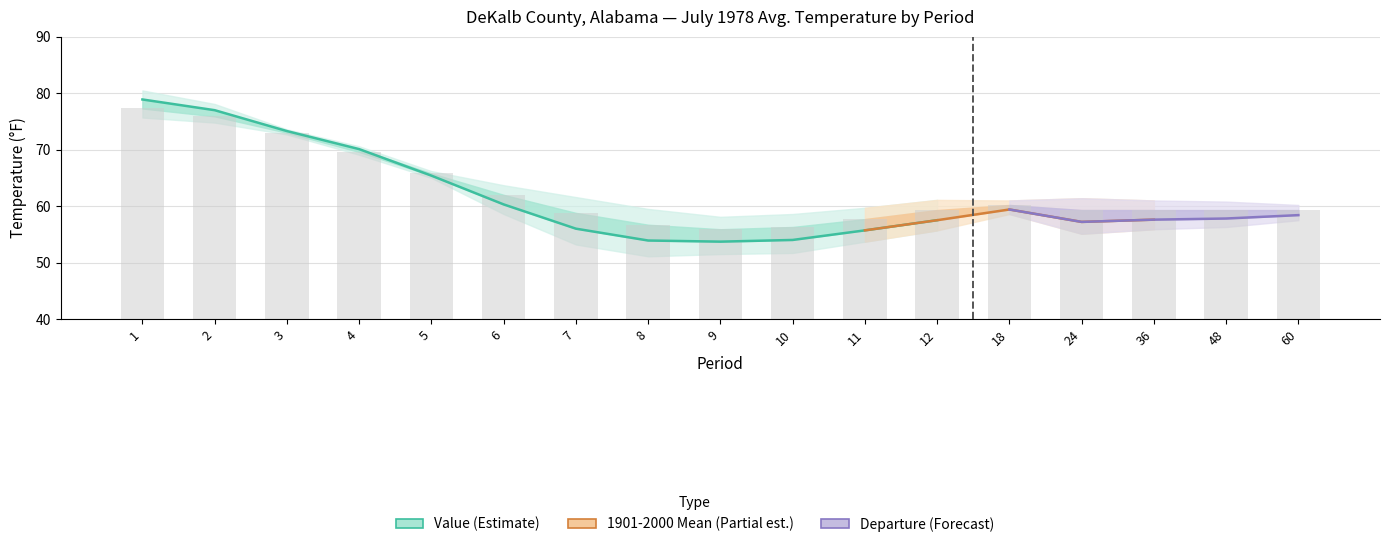

Which category has the highest value across all series?

1